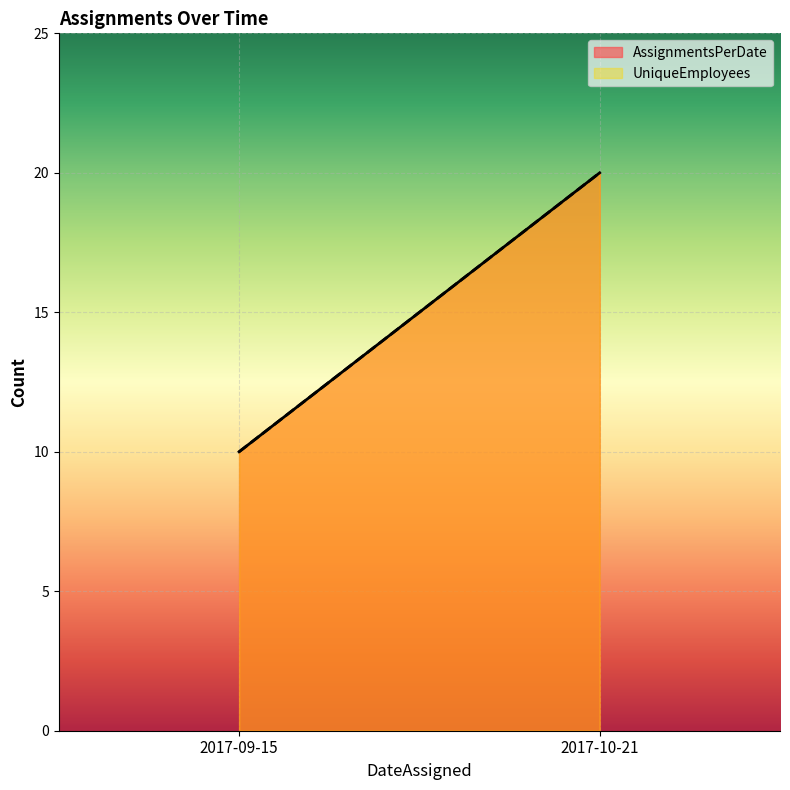

Which series has the widest spread of values?

AssignmentsPerDate